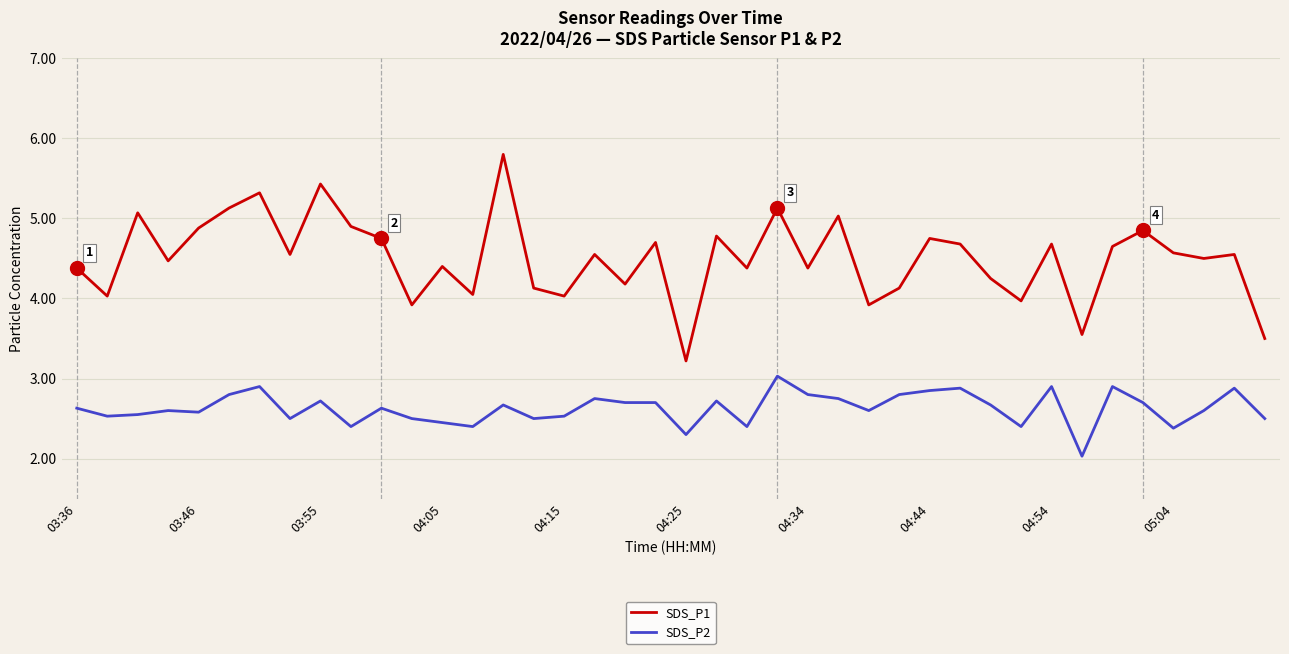

What is the difference between the maximum and minimum values in the SDS_P2 series?

1.0